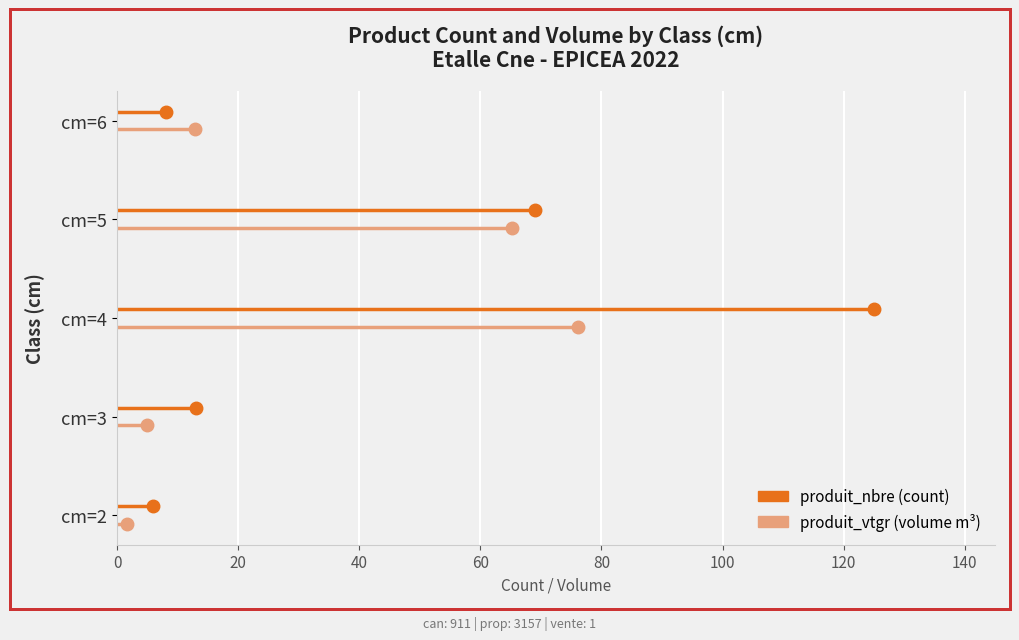

Which series changed the most between 0 and 20?

produit_nbre